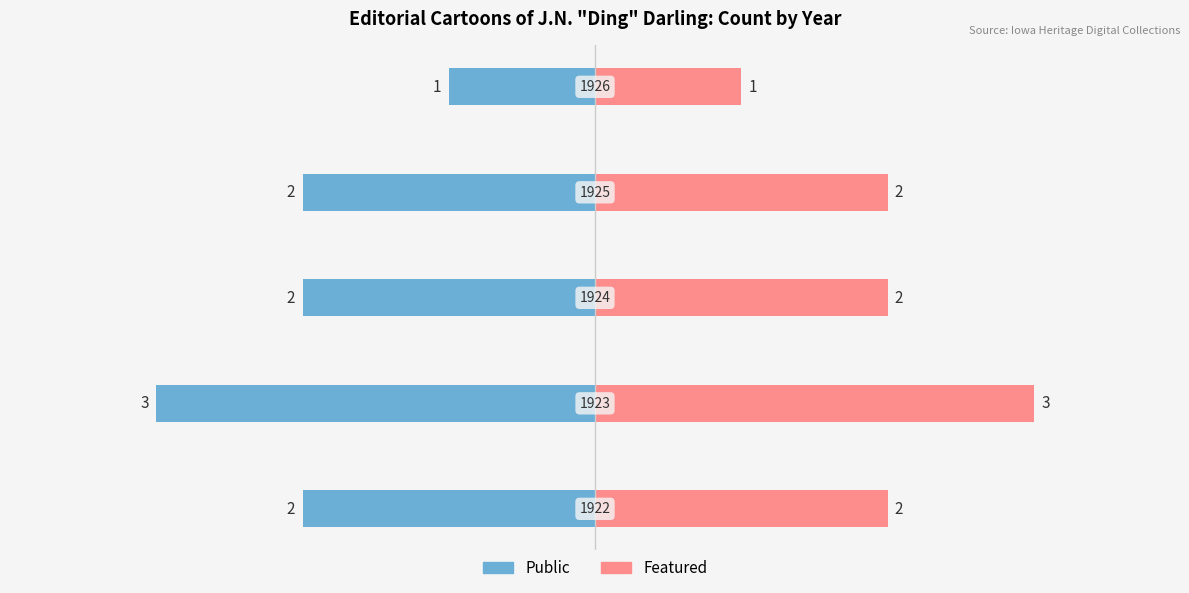

Which series has the largest range (max minus min)?

Public